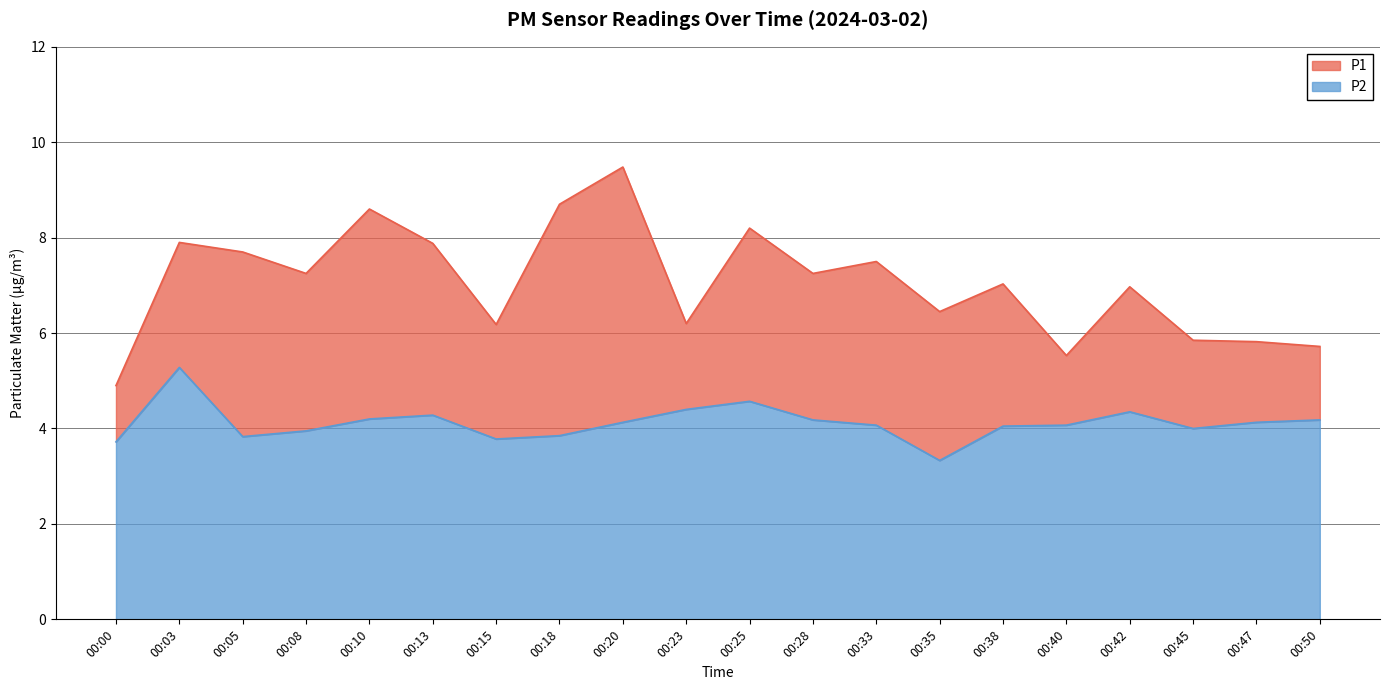

Is it true that P1 equals 8.6 at 00:10?

True